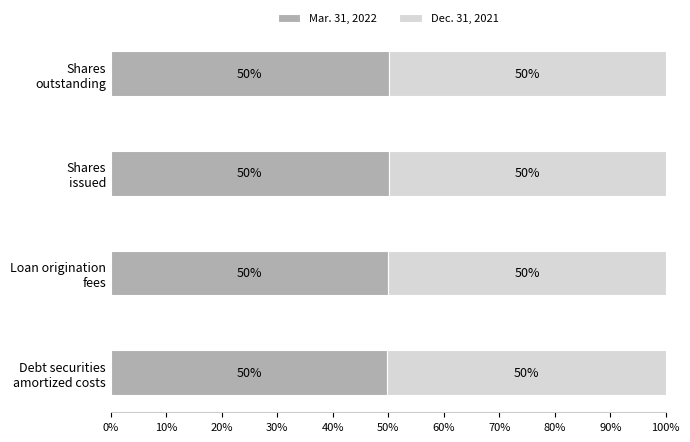

Count the Mar. 31, 2022 values in the range 50 to 51.

3